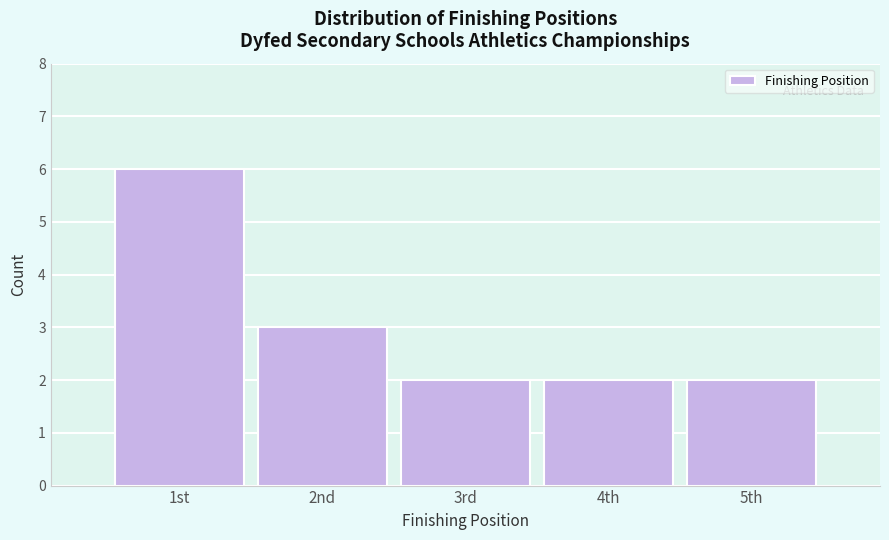

Reading right to left, what are all the values shown in this chart?

2	2	2	3	6